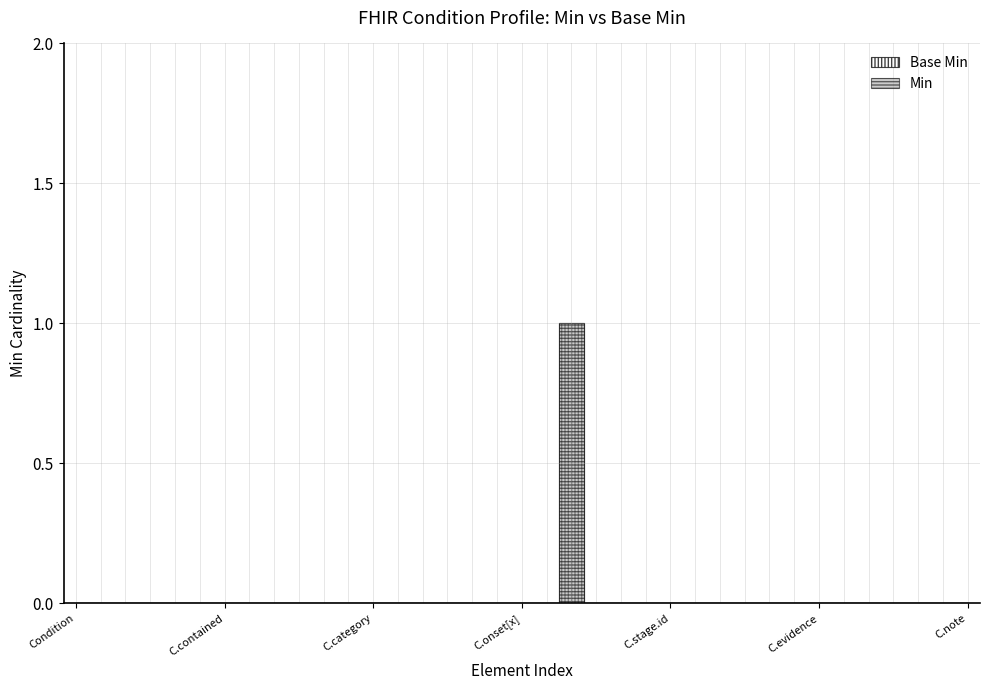

Reading right to left, list all the values displayed in this chart.

Condition.note=0	Condition.evidence.detail=0	Condition.evidence.code=0	Condition.evidence.modifierExtension=0	Condition.evidence.extension=0	Condition.evidence.id=0	Condition.evidence=0	Condition.stage.type=0	Condition.stage.assessment=0	Condition.stage.summary=0	Condition.stage.modifierExtension=0	Condition.stage.extension=0	Condition.stage.id=0	Condition.stage=0	Condition.asserter=0	Condition.recorder=0	Condition.recordedDate=1	Condition.abatement[x]=0	Condition.onset[x]=0	Condition.encounter=0	Condition.subject=0	Condition.bodySite=0	Condition.code=0	Condition.severity=0	Condition.category=0	Condition.verificationStatus=0	Condition.clinicalStatus=0	Condition.identifier=0	Condition.modifierExtension=0	Condition.extension=0	Condition.contained=0	Condition.text=0	Condition.language=0	Condition.implicitRules=0	Condition.meta=0	Condition.id=0	Condition=0